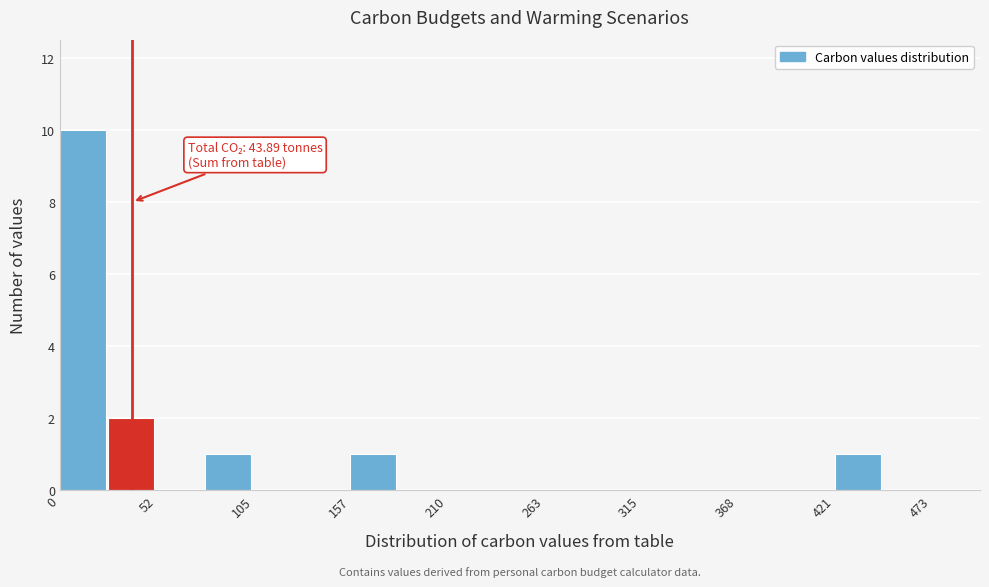

Read against the x-axis, roughly where is the centre of the tallest bar?

10